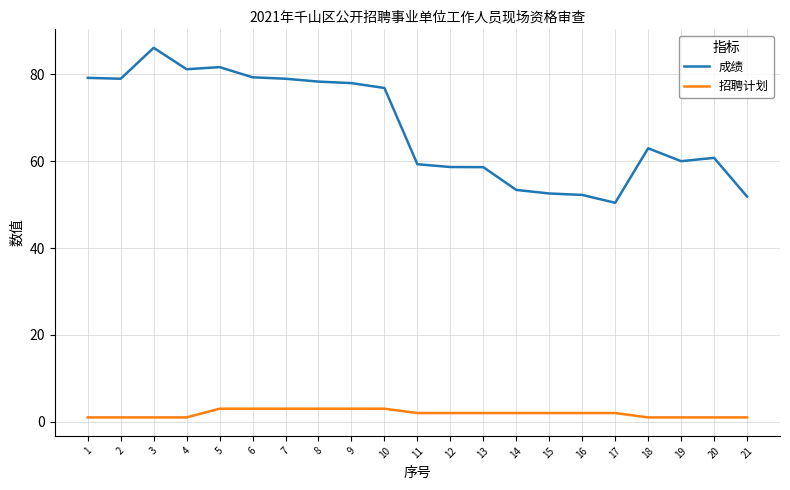

What is the sum of the 招聘计划 values at 10 and 14?

5.0